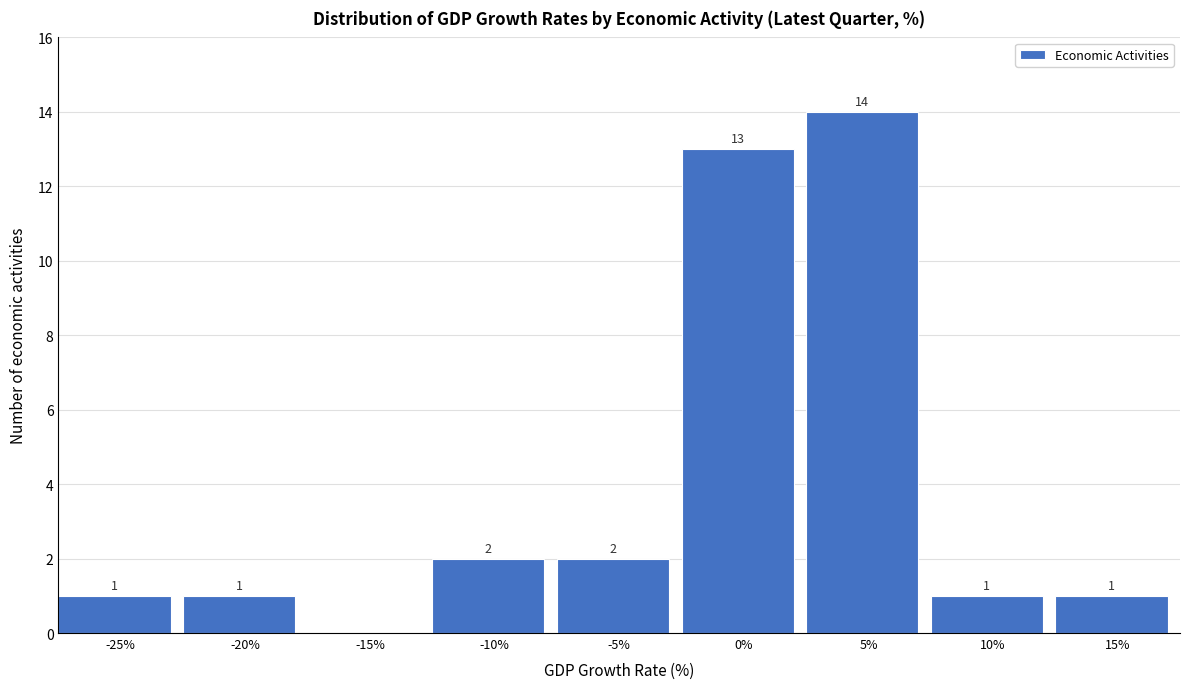

Reading right to left, list all the values displayed in this chart.

15%=1	10%=1	5%=14	0%=13	-5%=2	-10%=2	-15%=0	-20%=1	-25%=1